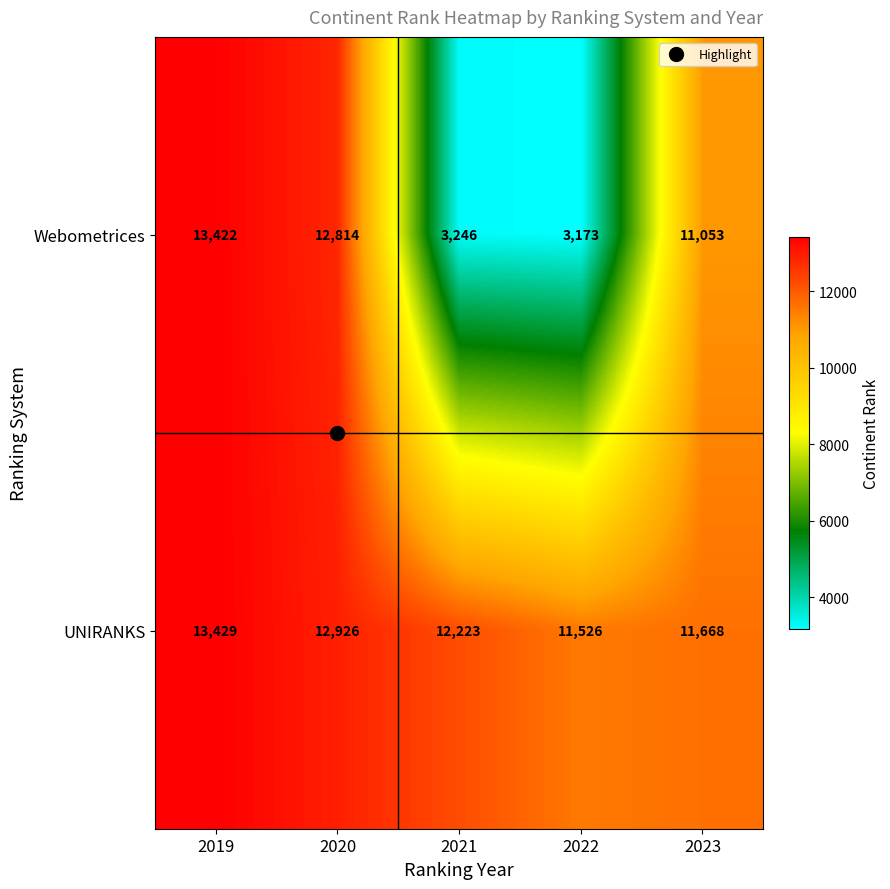

How many categories are shown in the chart?

5